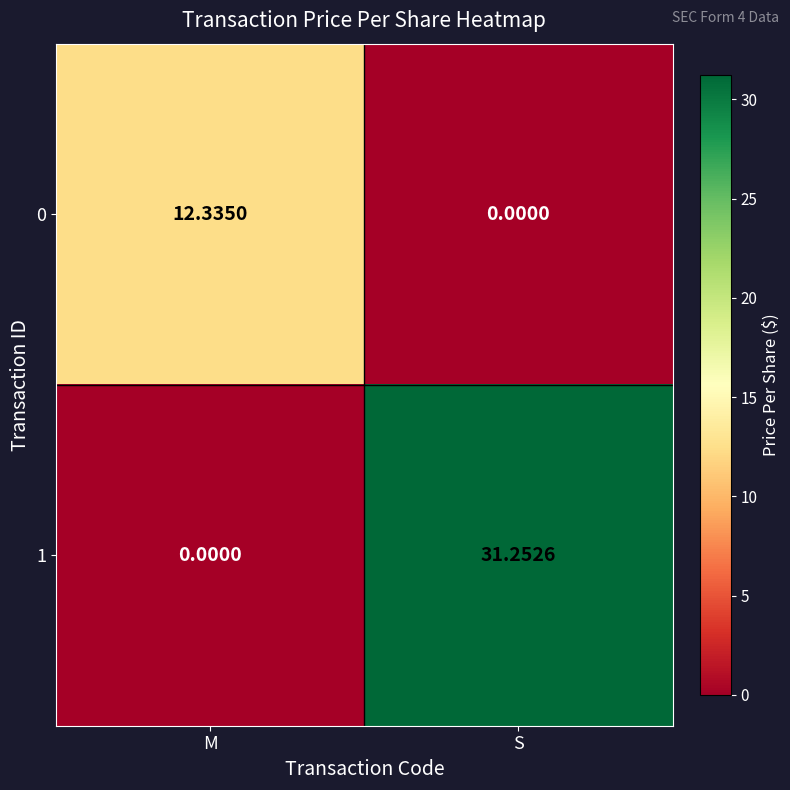

Rank the series by their maximum value, from highest to lowest.

1, 0